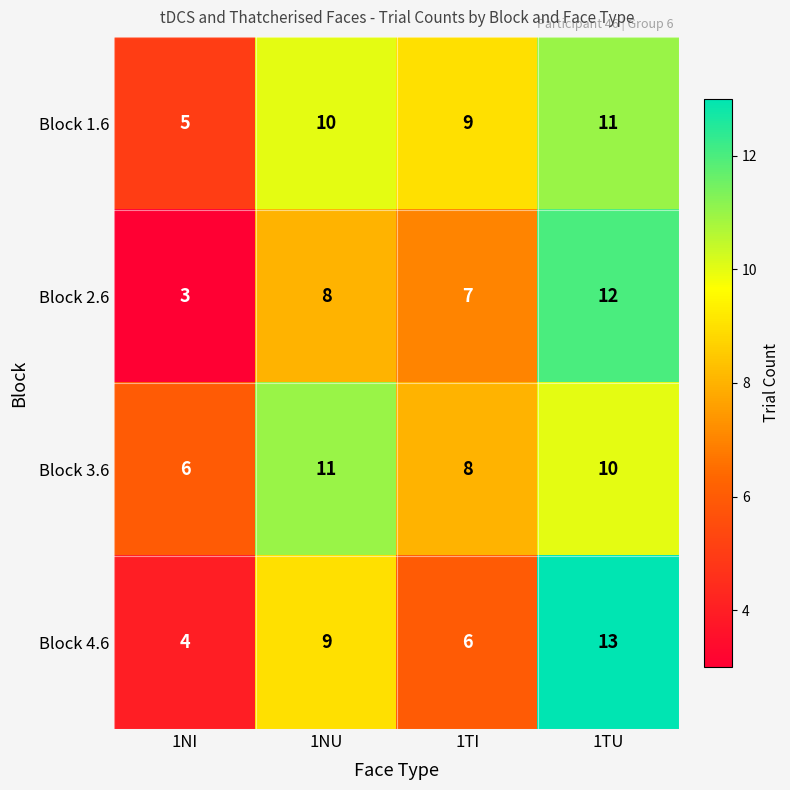

What is the spread (max minus min) of values at 1NI?

3